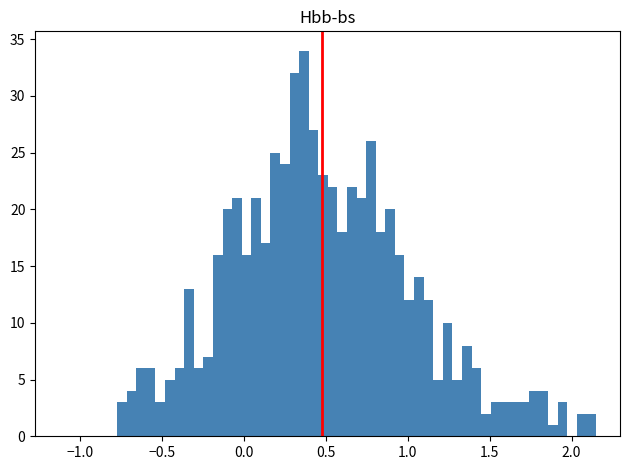

Read against the x-axis, roughly where is the centre of the tallest bar?

0.35